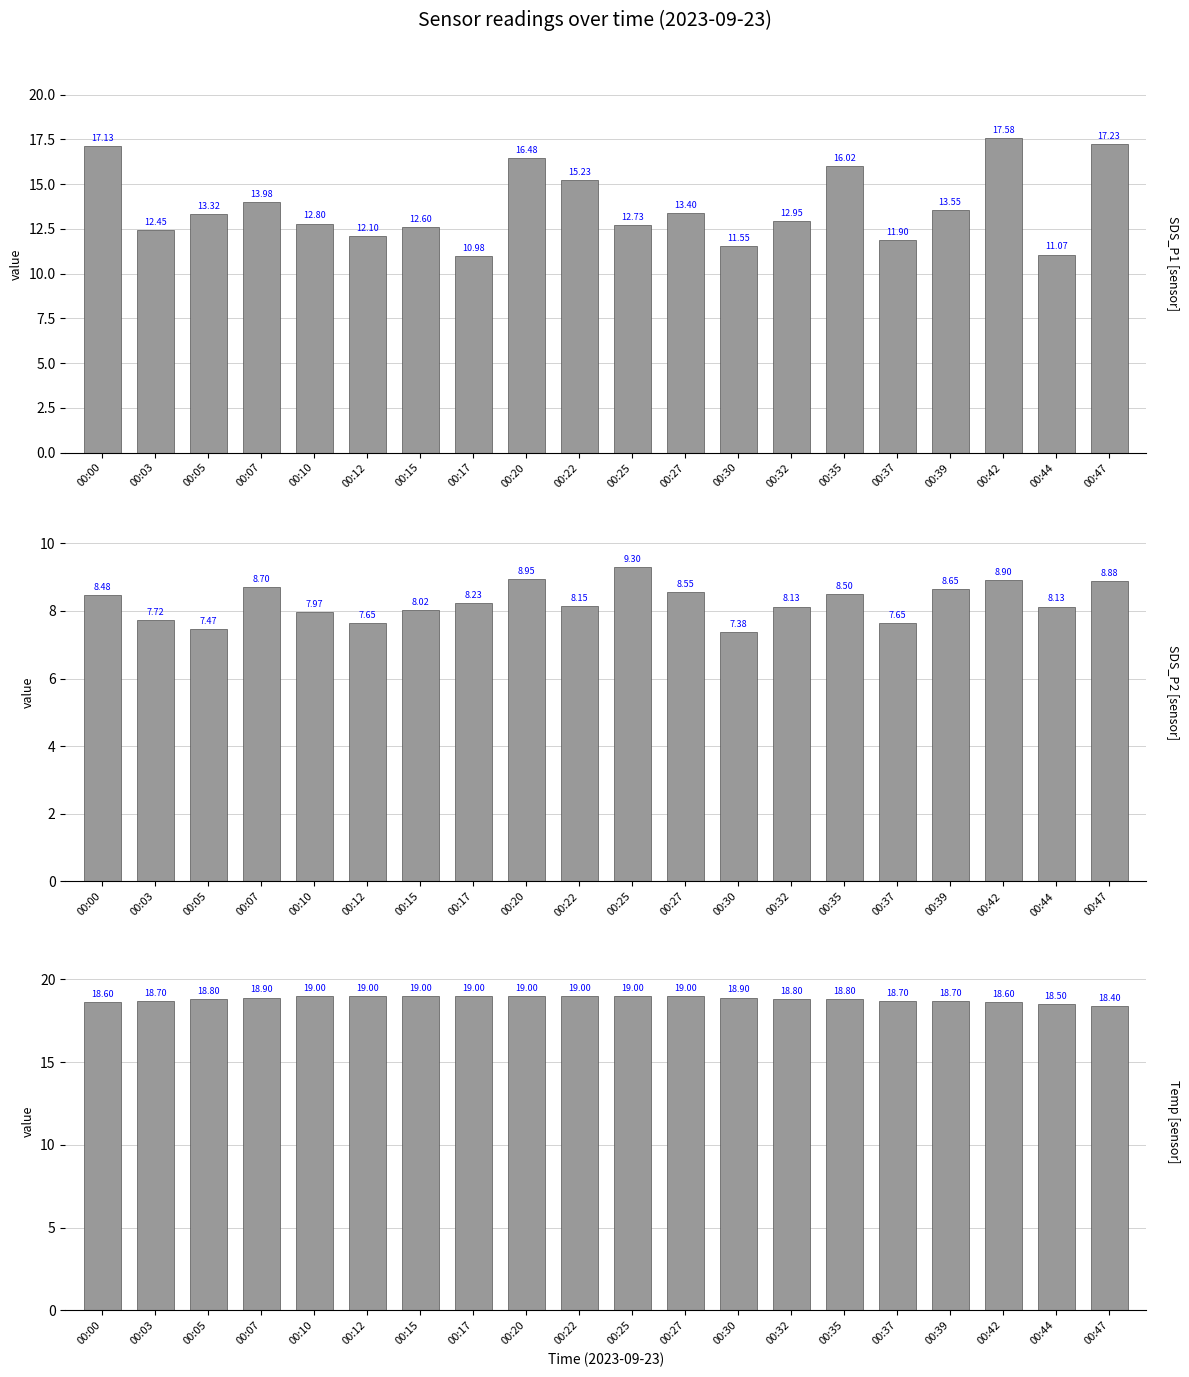

What is the smallest value displayed?

7.4